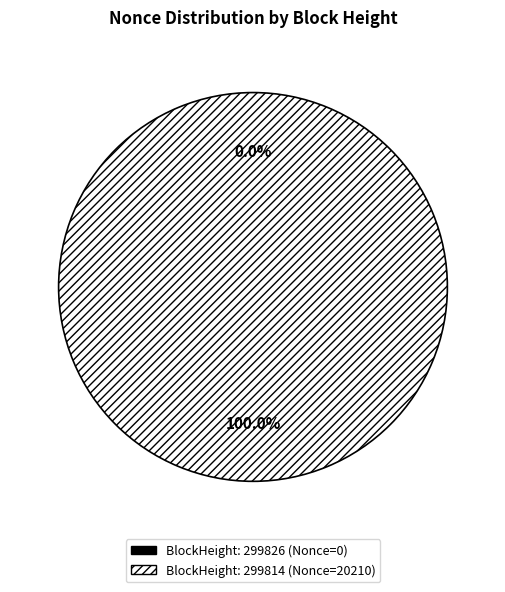

To the nearest percent, what is the difference between the 299826 and 299814 slice percentages?

100%